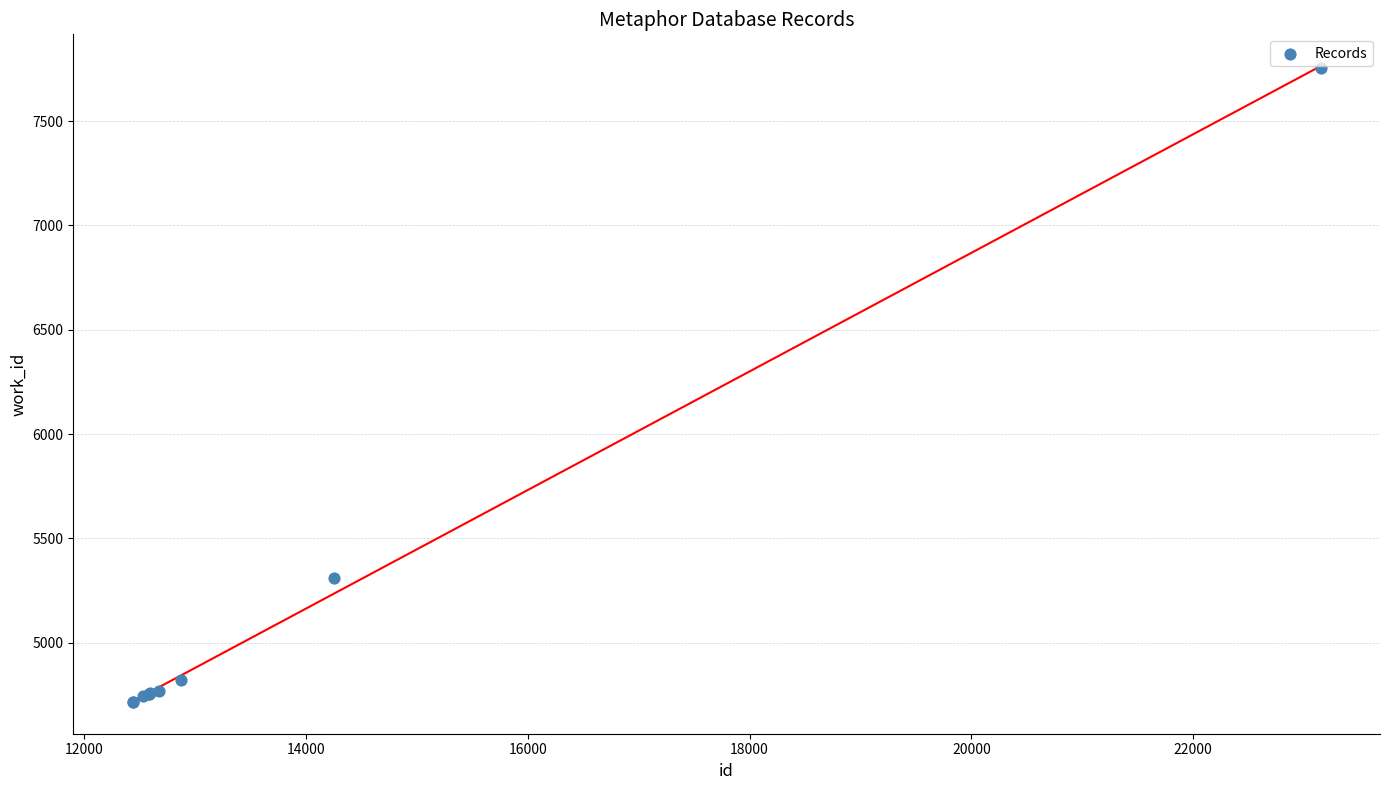

What Y value in the scatter plot is closest to 6234?

5311